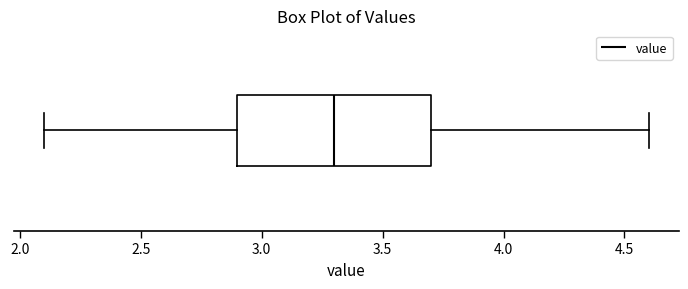

Transcribe this box plot: give where the median line is, the range the box spans, and where the two whiskers end, as read against the x-axis. The values are not printed on the chart, so give them approximately, as read against the axis.

median 3.3, box 2.9 to 3.7, whiskers 2.1 to 4.6